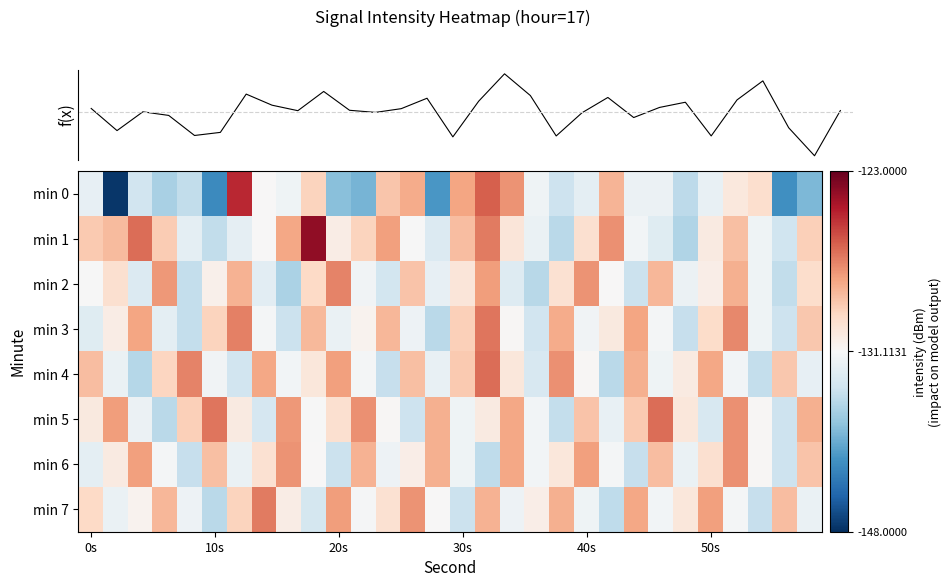

Which series has the largest total across all categories?

min 5